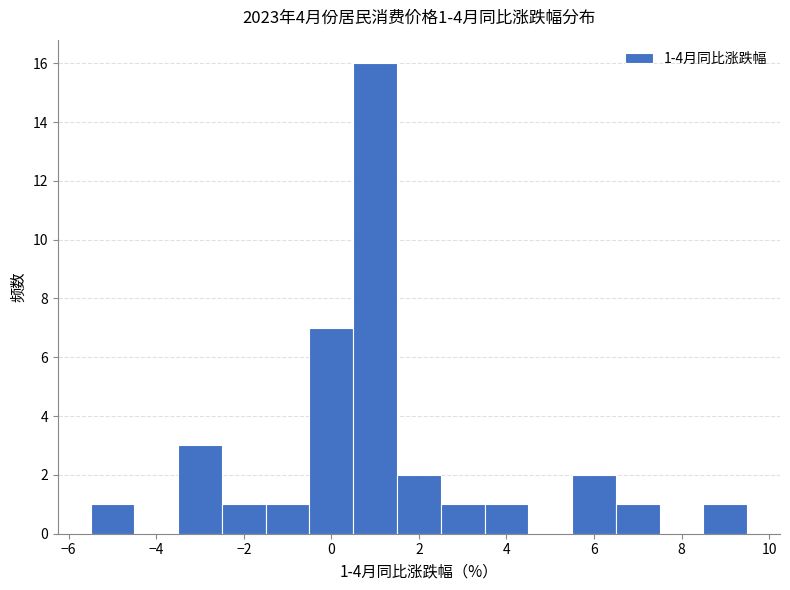

Over which range of the x-axis is the bar tallest?

0.5 to 1.5